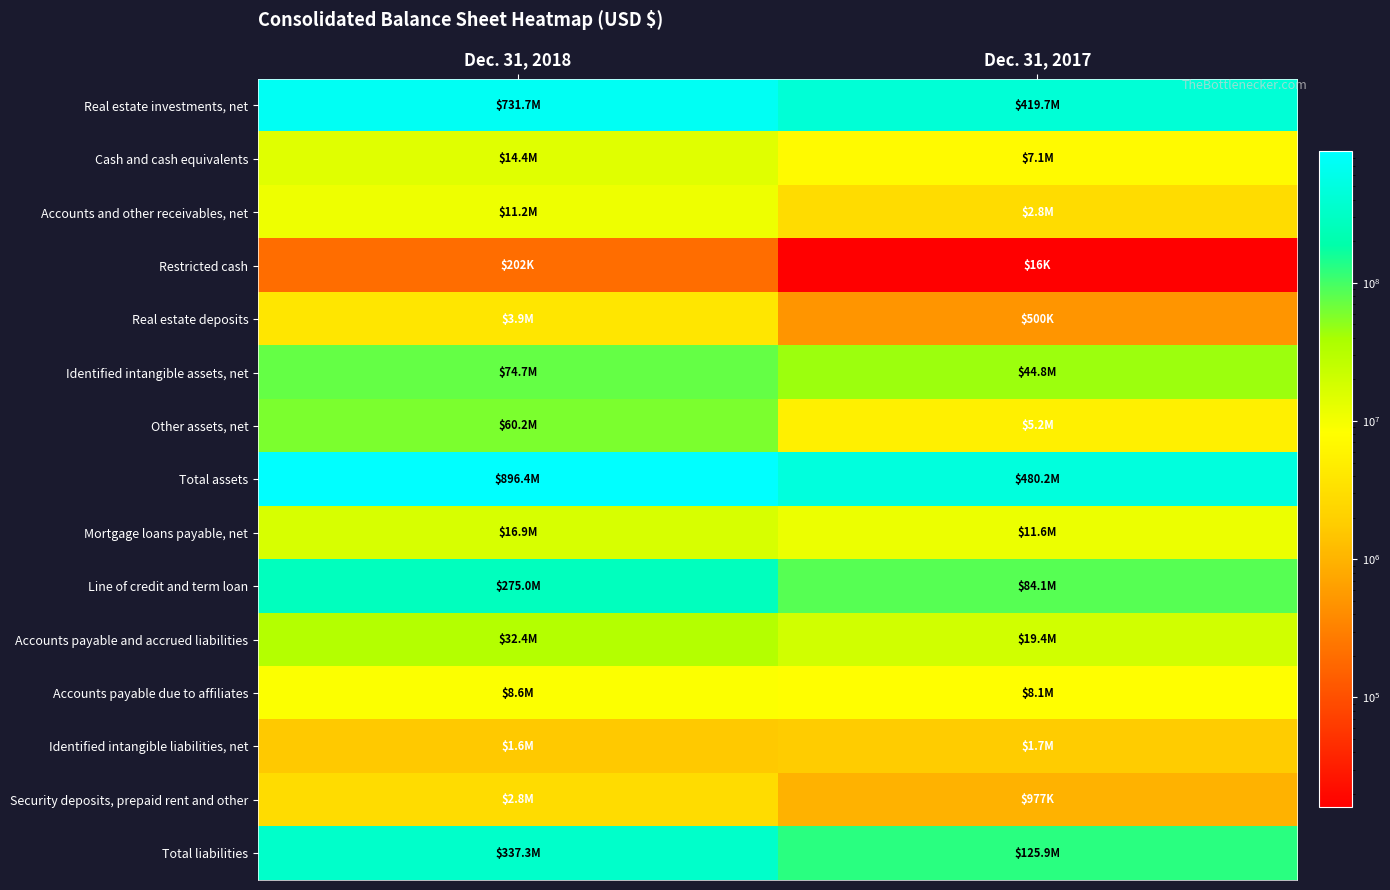

What is the maximum value shown in the chart?

896372000